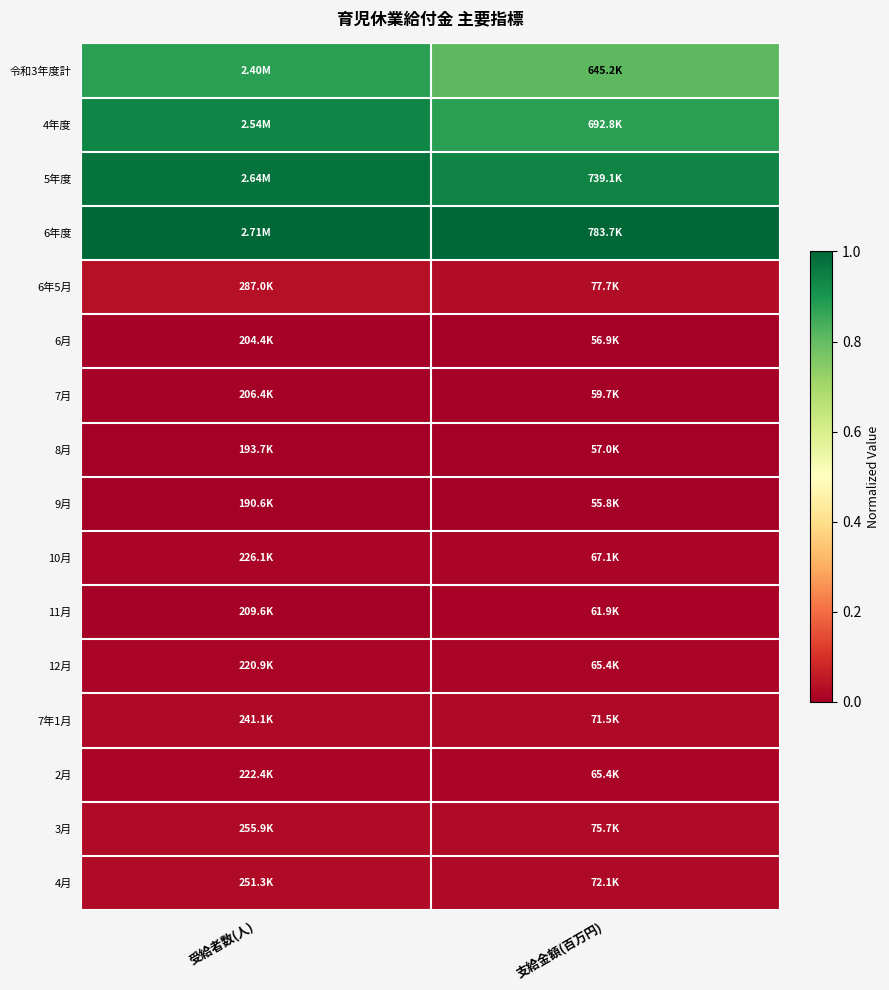

At how many categories does at least one series exceed 0?

2